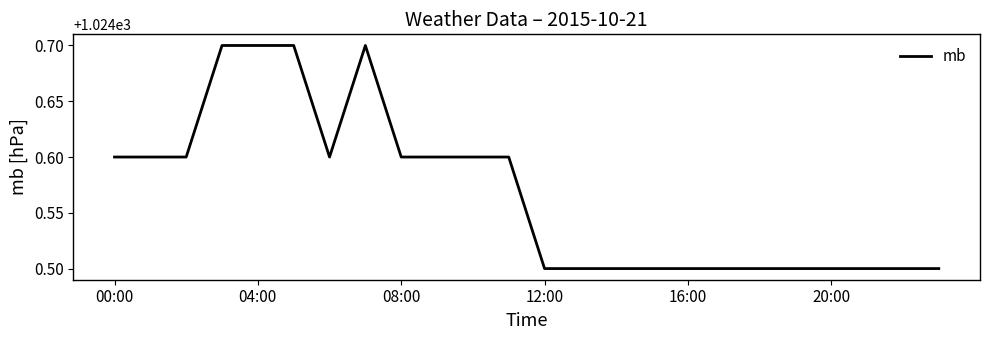

What is the difference between the maximum and minimum values?

0.2